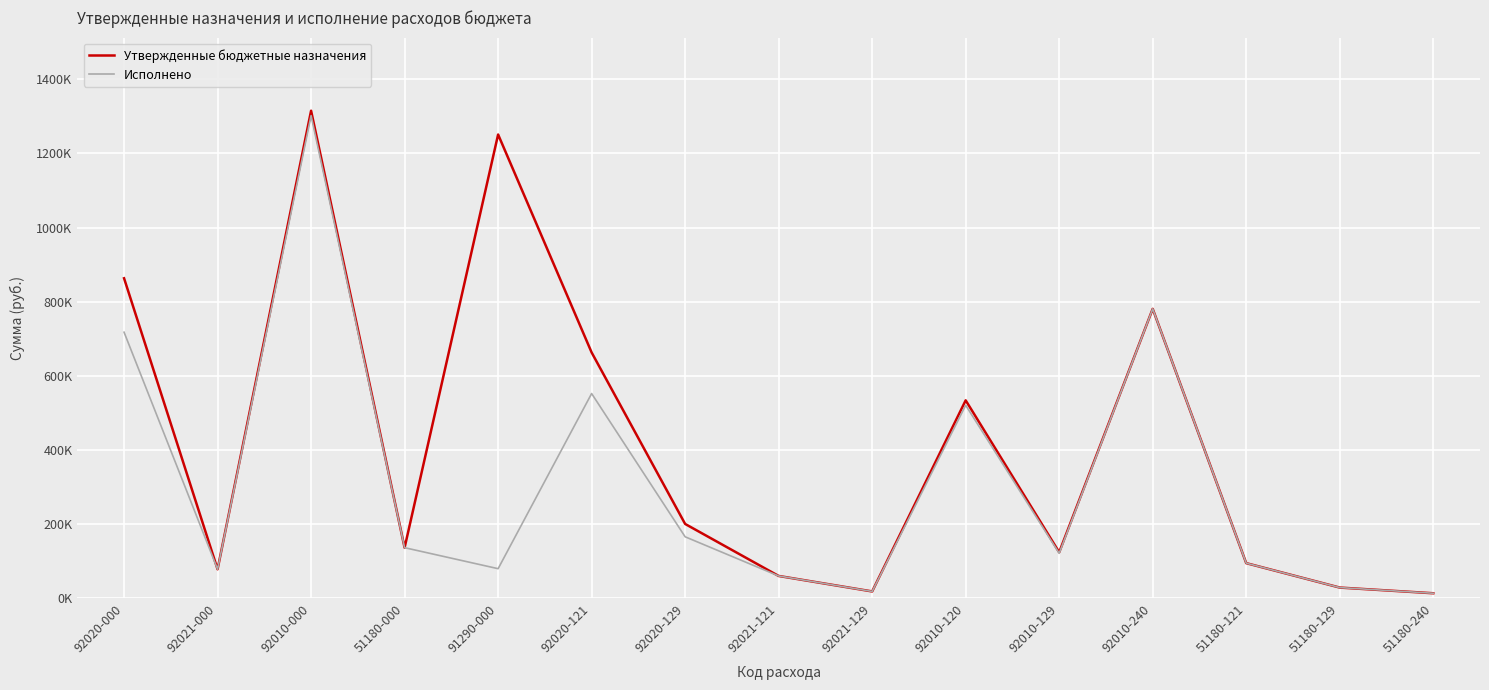

At which category does Утвержденные бюджетные назначения reach its first local peak?

92010-000